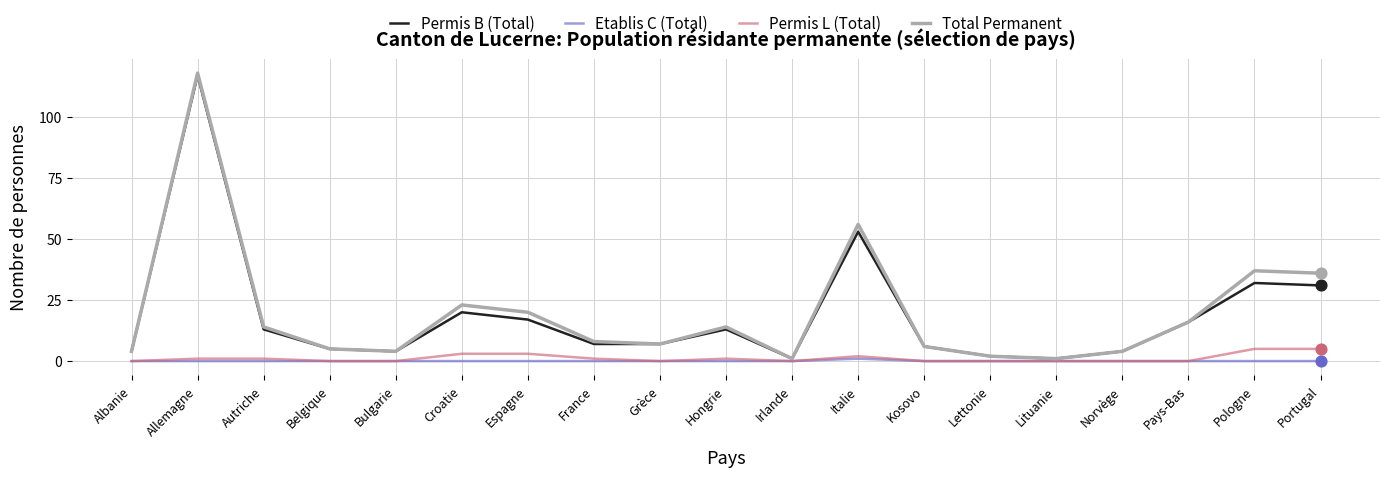

Between Espagne and Grèce, which series saw the biggest shift?

Total Permanent